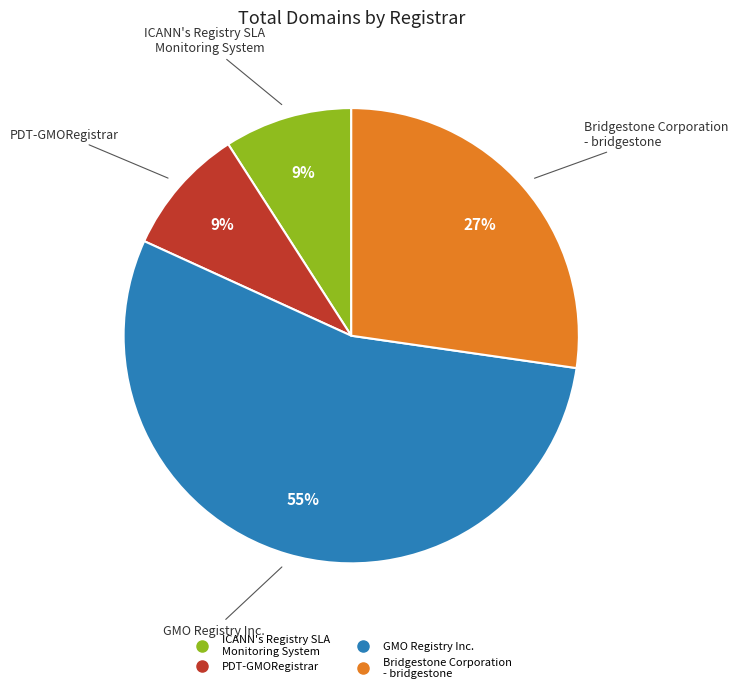

Do PDT-GMORegistrar and GMO Registry Inc. together represent more than half of the pie?

Yes